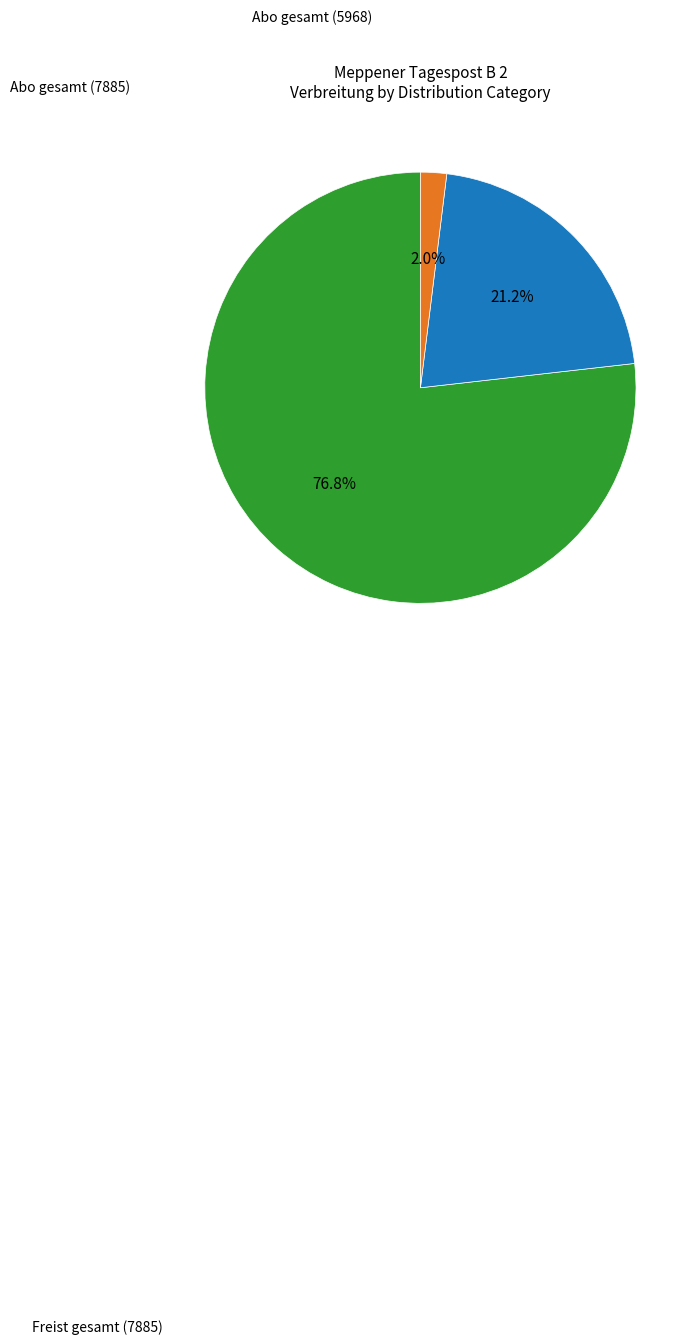

Is there any slice that represents more than half of the pie?

Yes